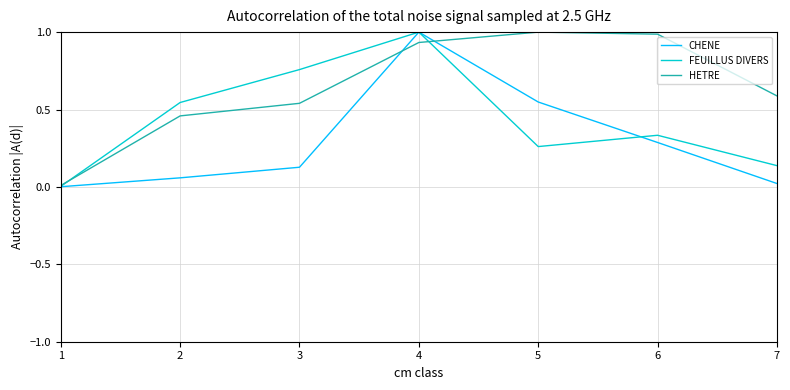

At which label is CHENE closest to 0?

1